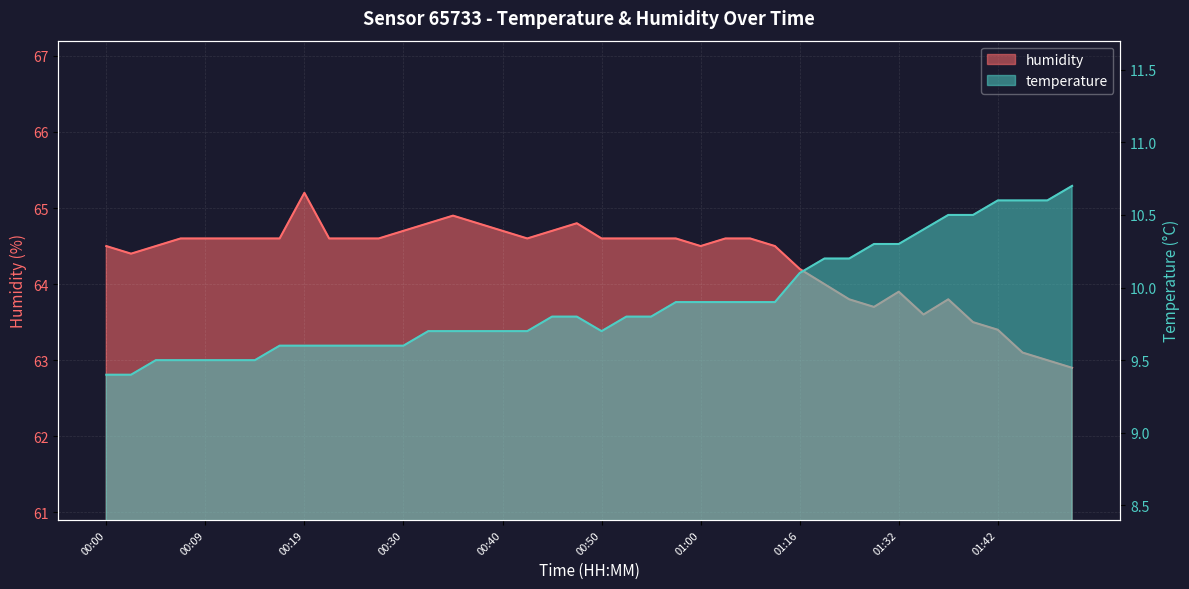

Is the value of temperature at 01:27 greater than the value of humidity at 00:30?

No